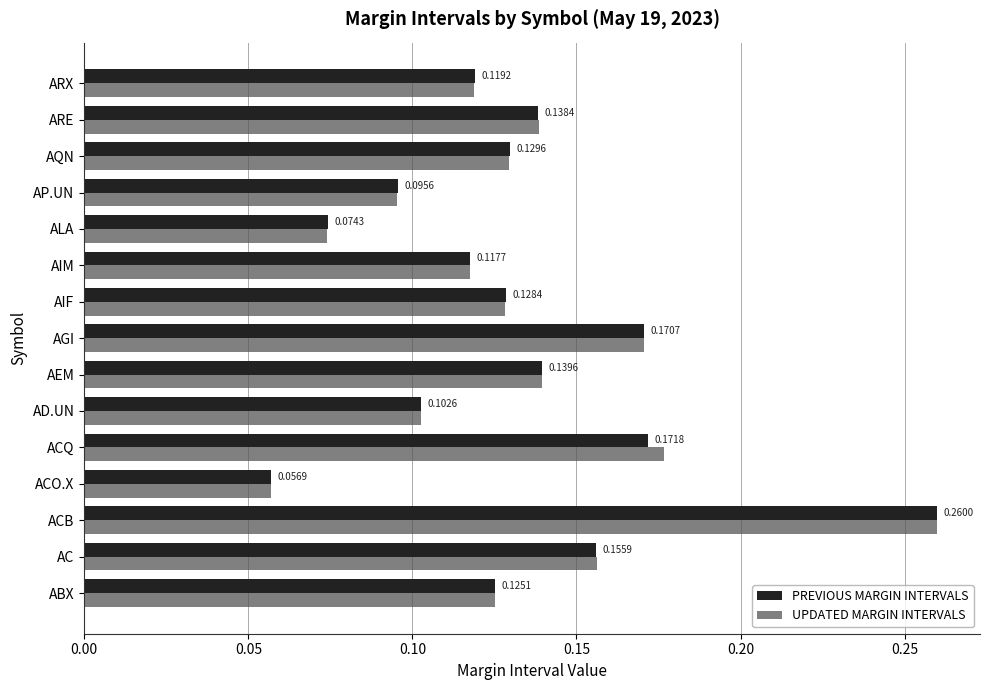

Which label corresponds to the largest value in the chart?

ACB